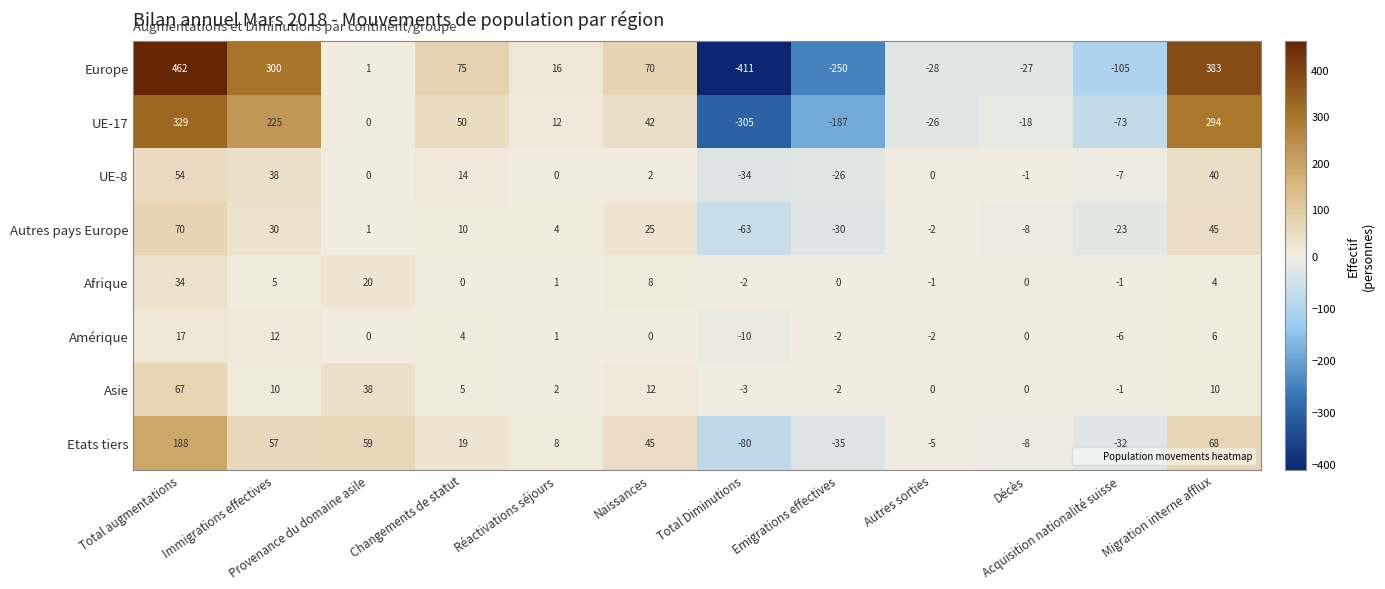

How many distinct data groups are displayed?

8